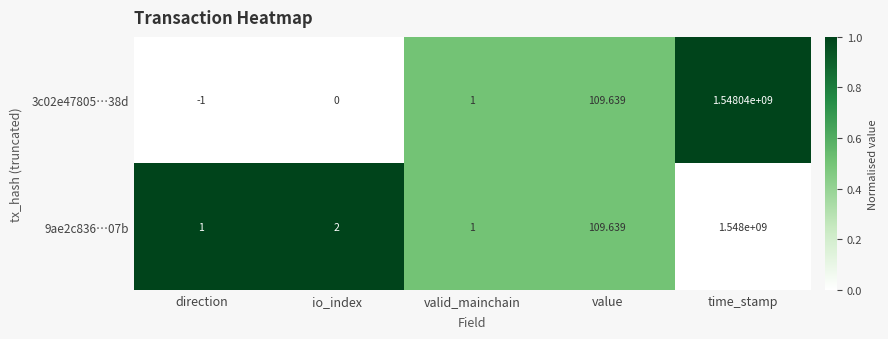

At which label is 3c02e47805…38d closest to 774019999?

value